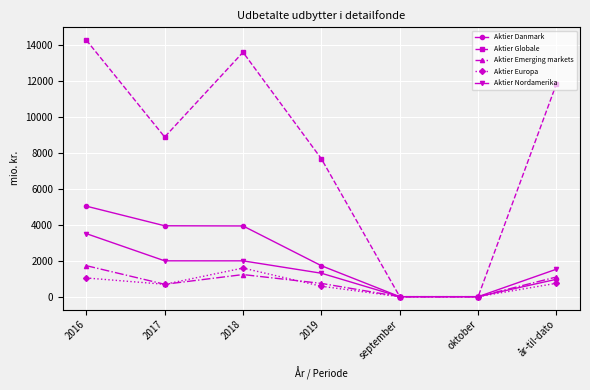

Count the number of categories in the chart.

7